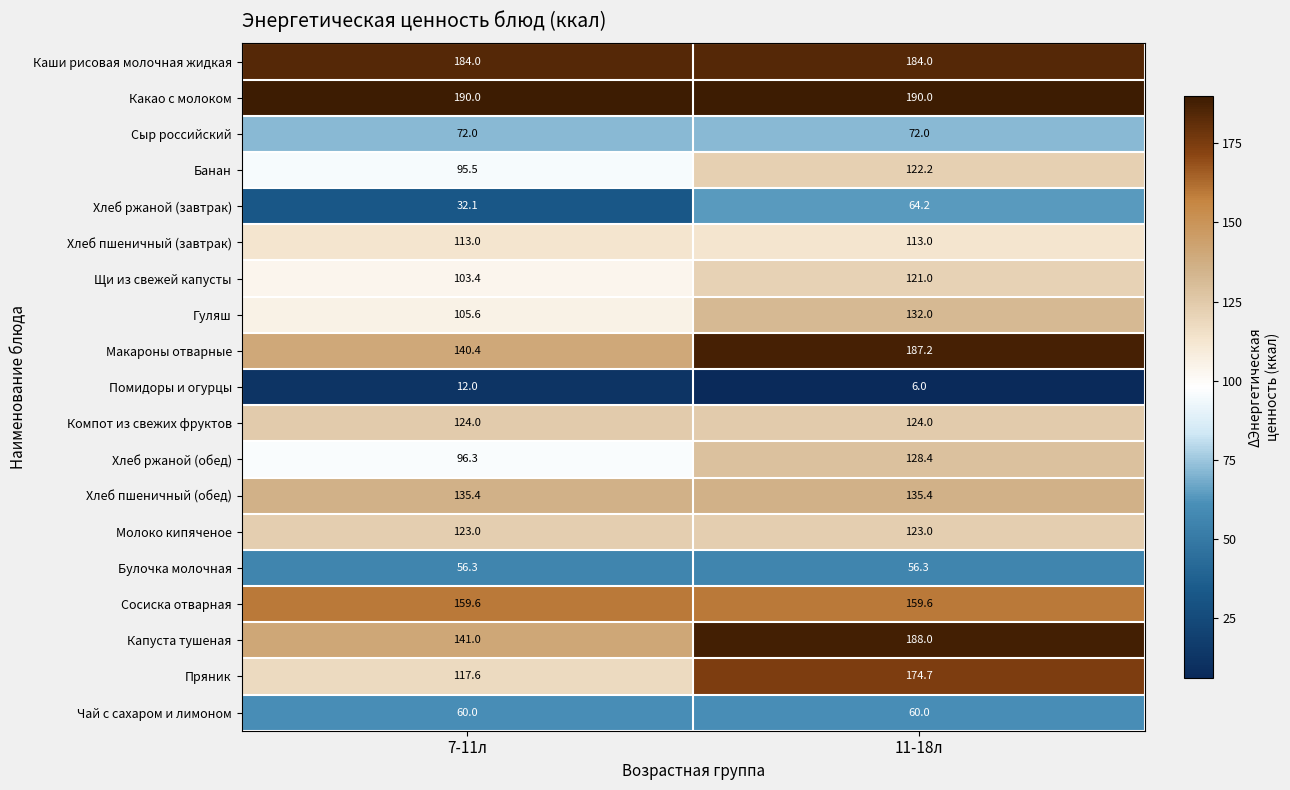

How many data points does each series have?

2